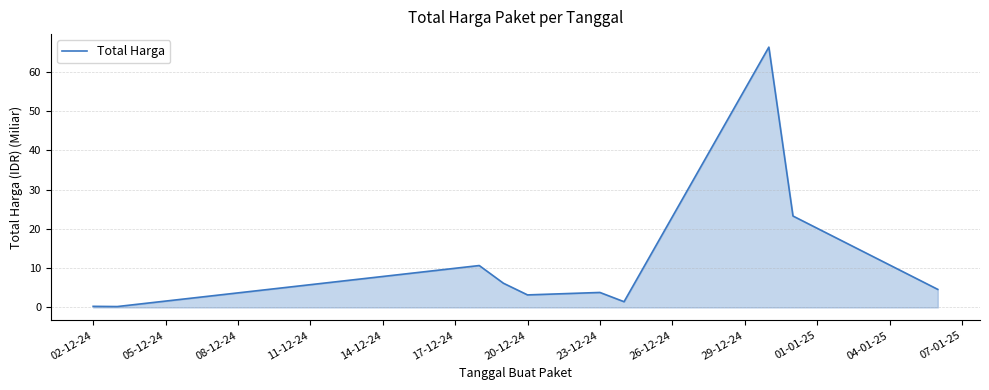

What is the greatest value displayed?

66.3